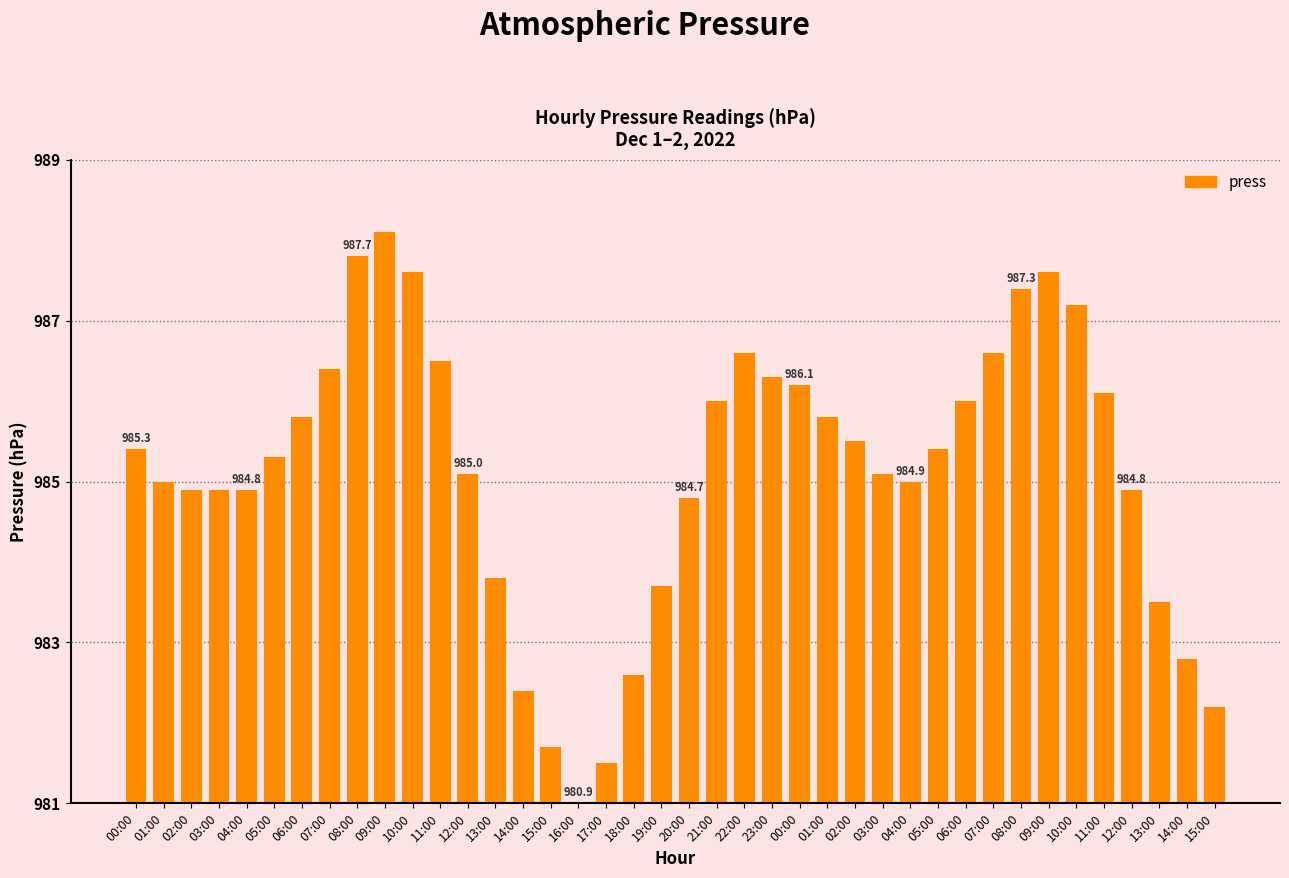

How many series are shown in this chart?

1